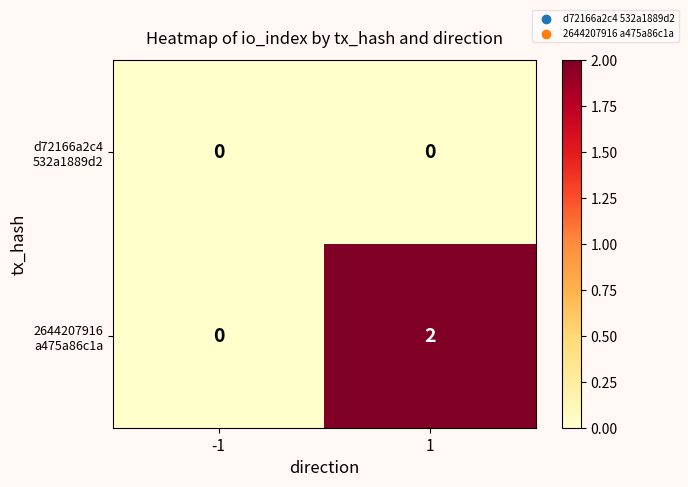

Which series has the widest spread of values?

2644207916 a475a86c1a